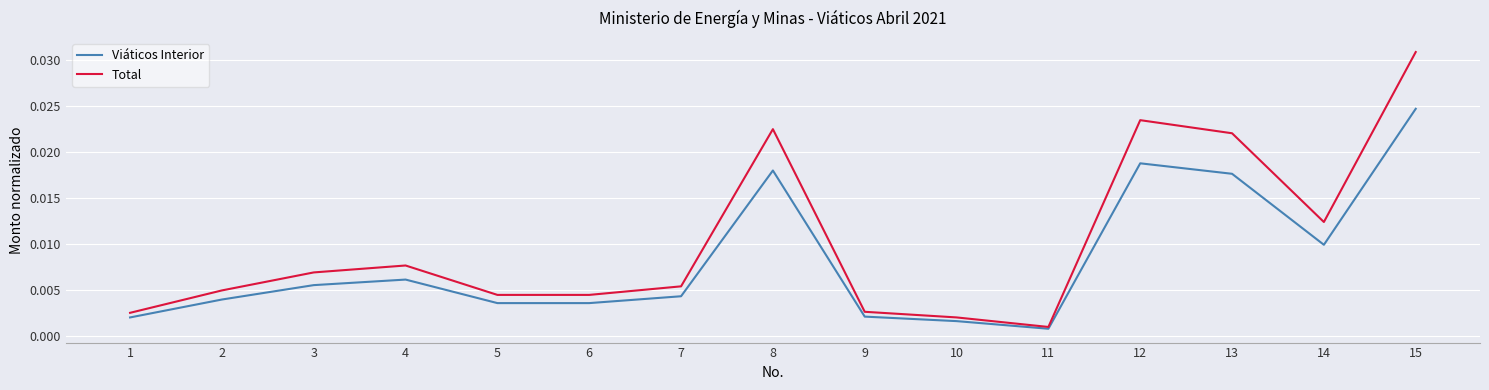

True or false: Viáticos Interior has more than 0 points higher than both neighbors.

True